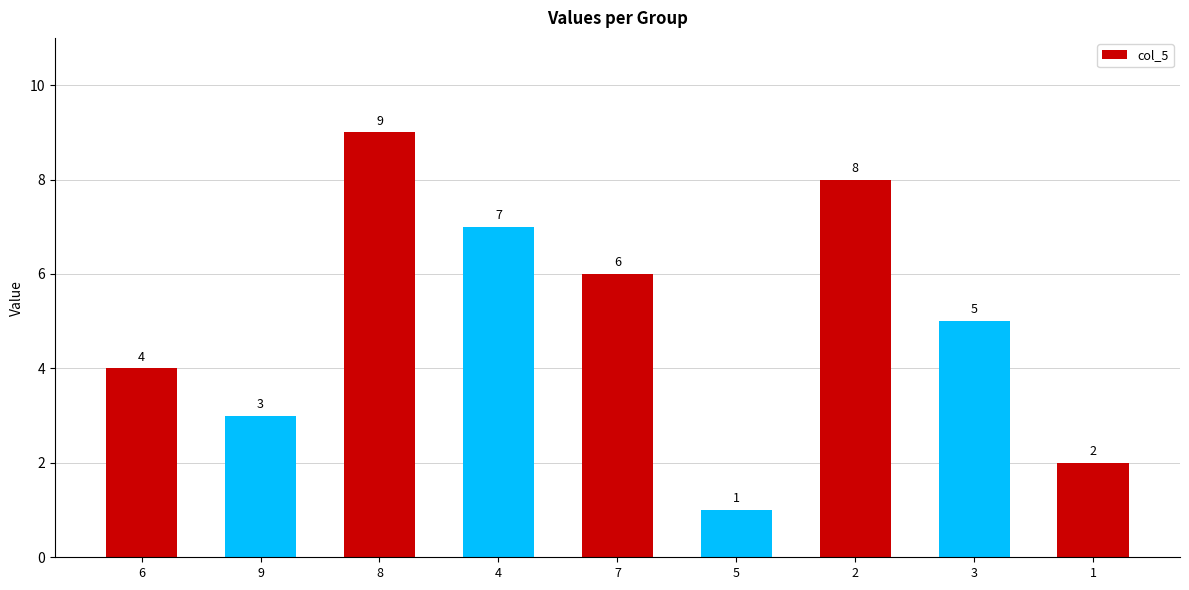

Where does the data first go above 5?

8